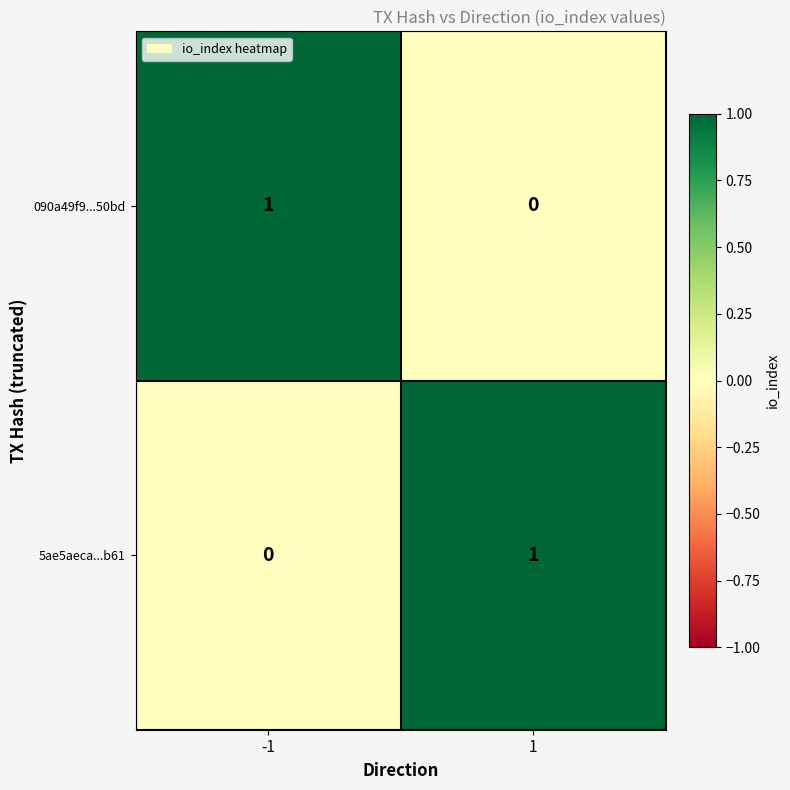

Rank the categories by 090a49f9...50bd value from lowest to highest.

1, -1